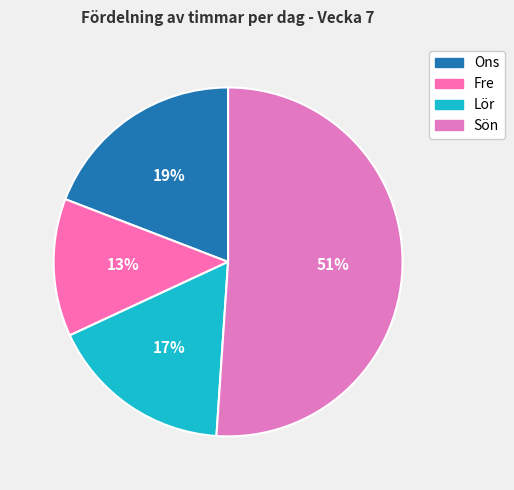

How many slices are in this pie chart?

4